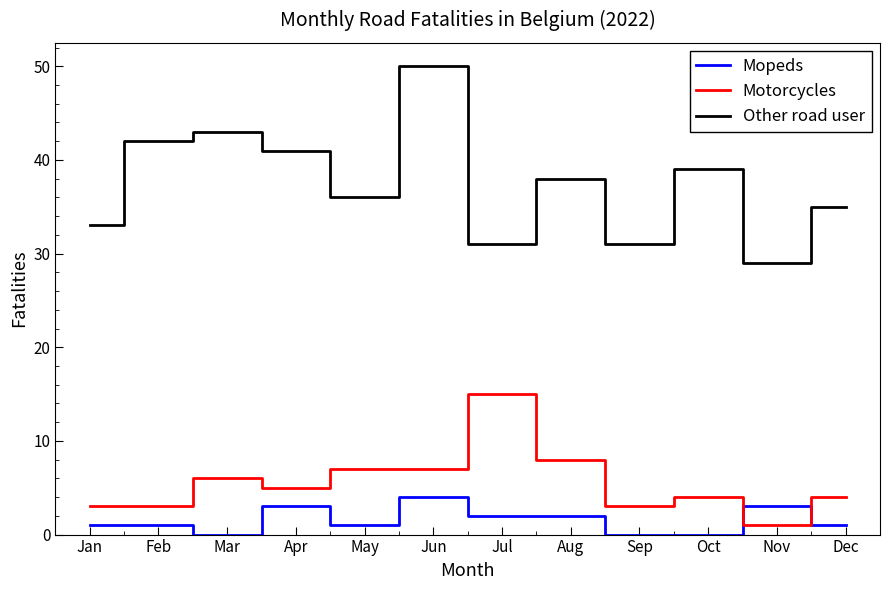

True or false: Motorcycles has a value of 6 at Mar.

True